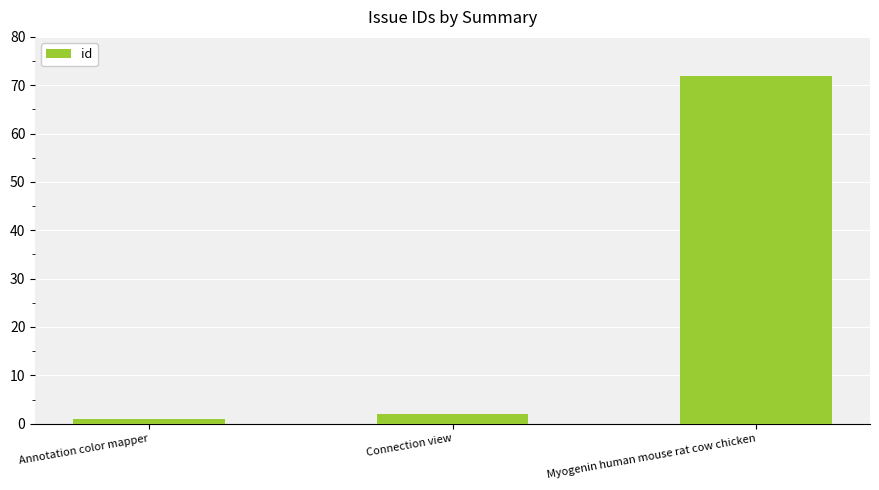

Which label corresponds to the largest value in the chart?

Myogenin human mouse rat cow chicken